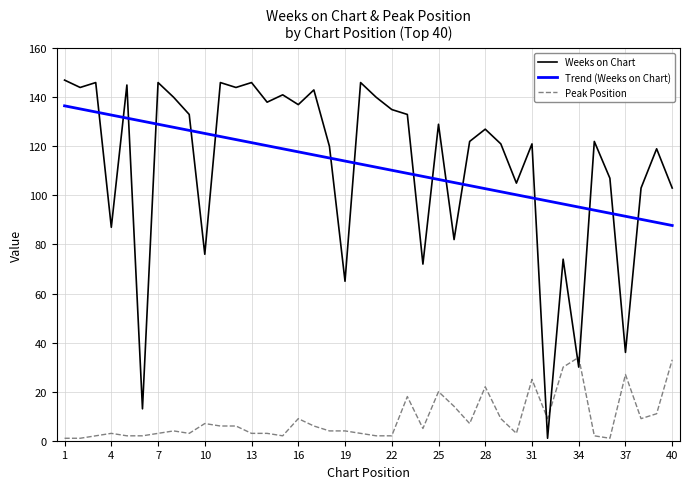

True or false: Peak Position and Weeks on Chart intersect in this chart.

True